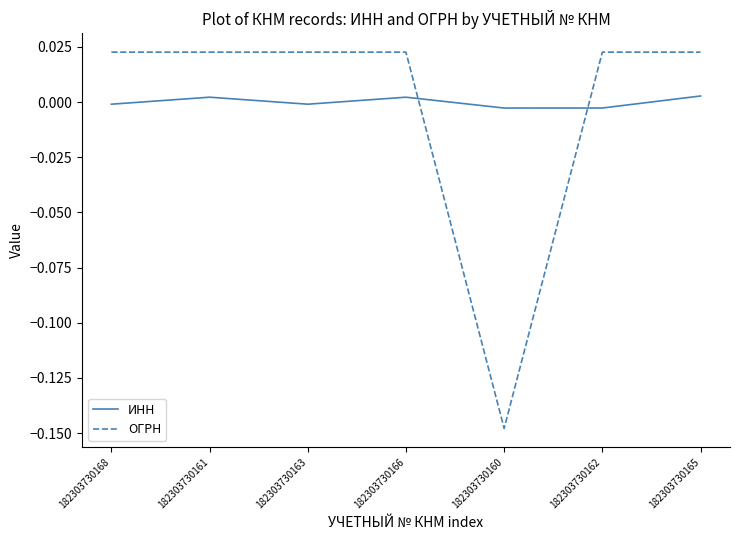

Count the number of data series in this chart.

2